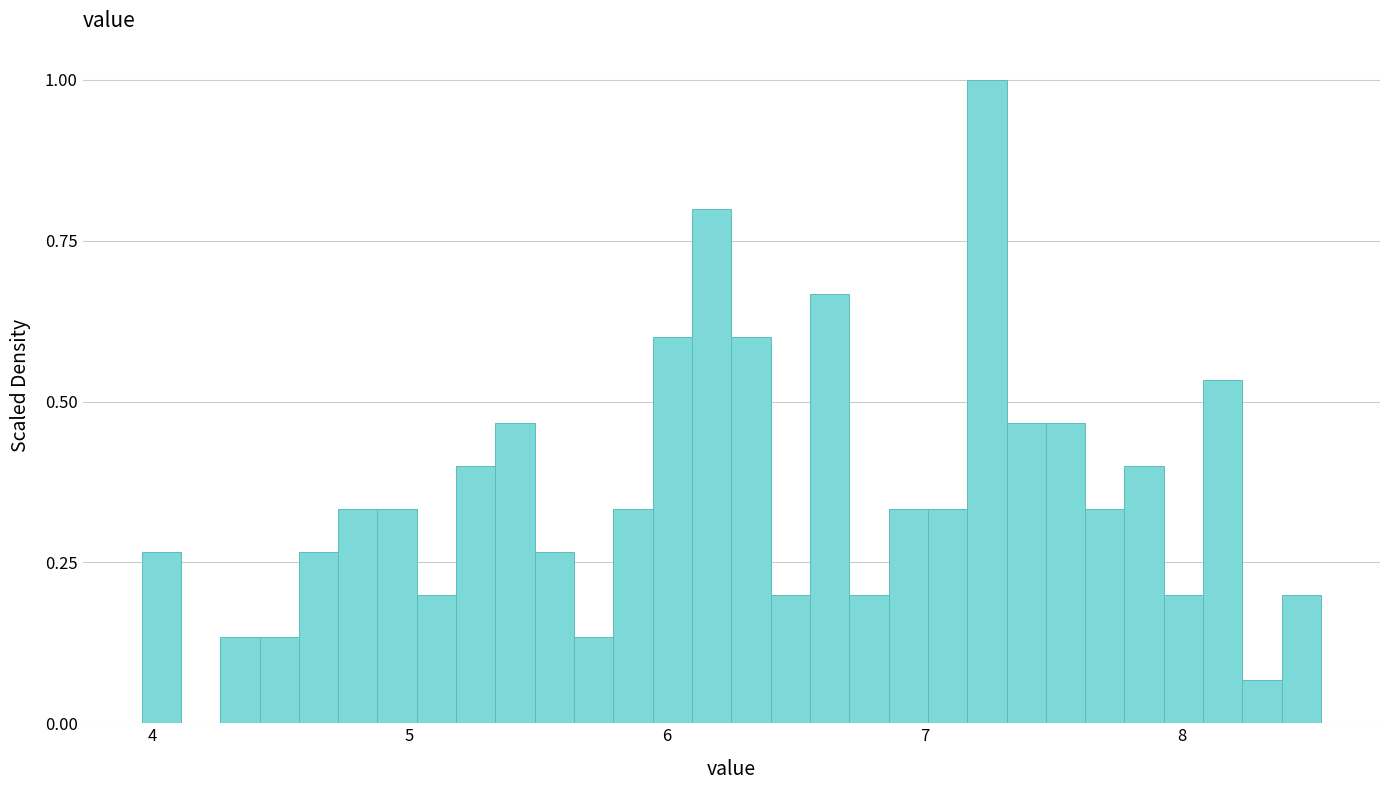

Around what value on the x-axis is the tallest bar? Give the approximate position of its centre, as read against the axis.

7.2